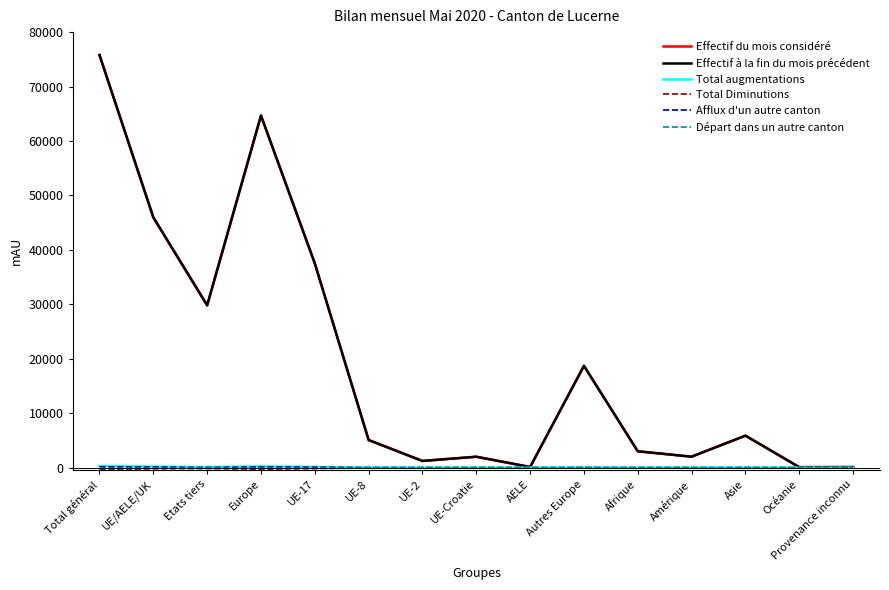

At which category is the sum across all series the highest?

Total général